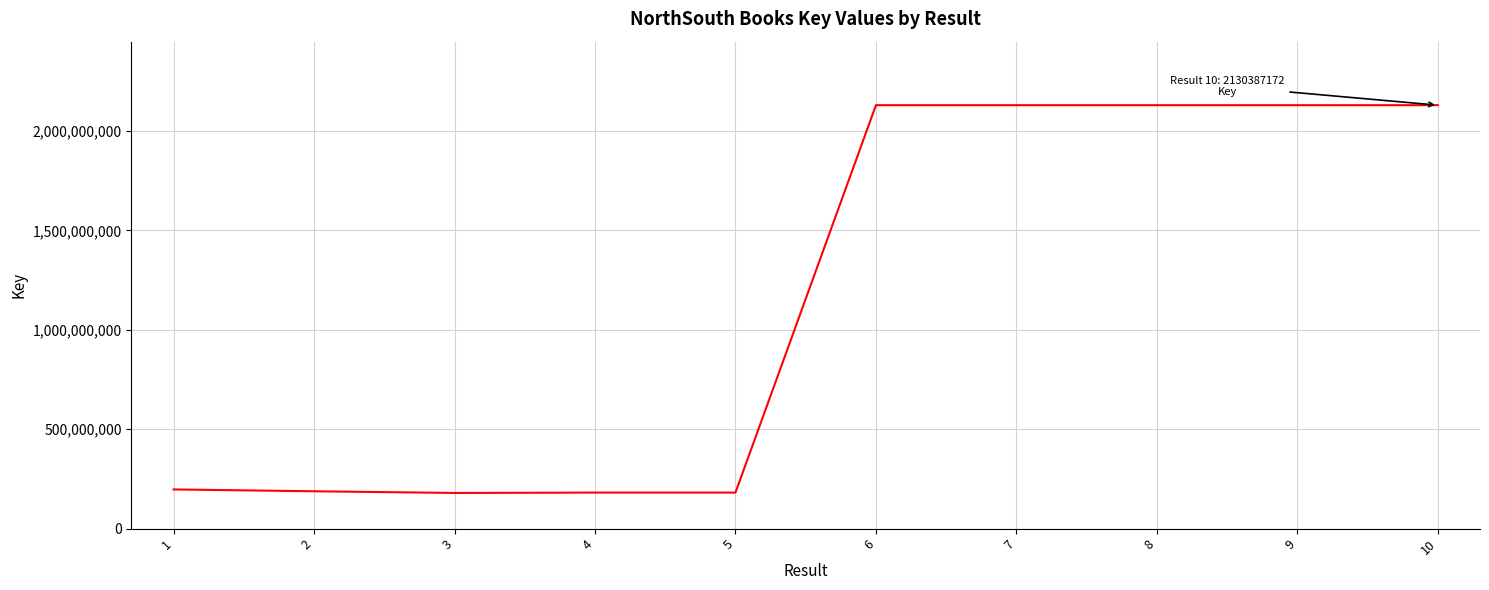

The value at 6 is 841761521. True or false?

False